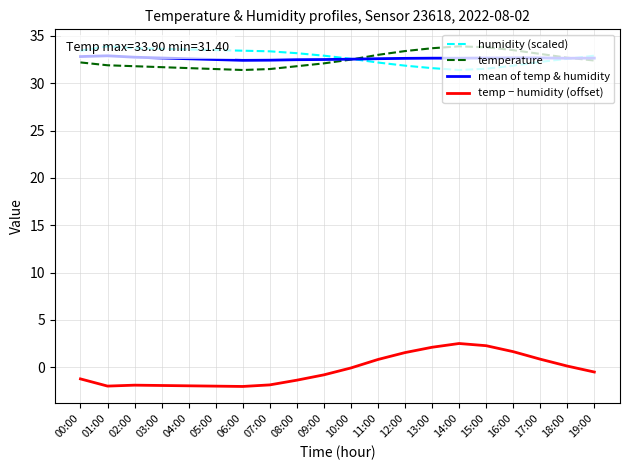

Where is the first local minimum for mean of temp & humidity?

06:00